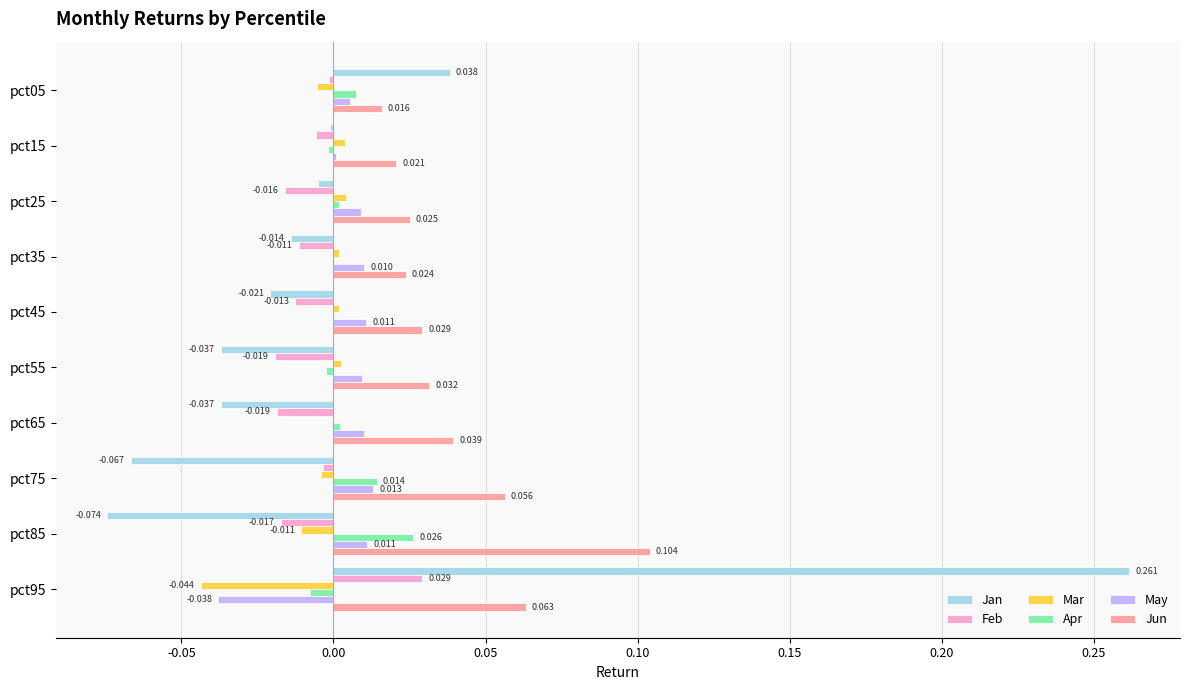

Which series changed the most between pct75 and pct95?

Jan